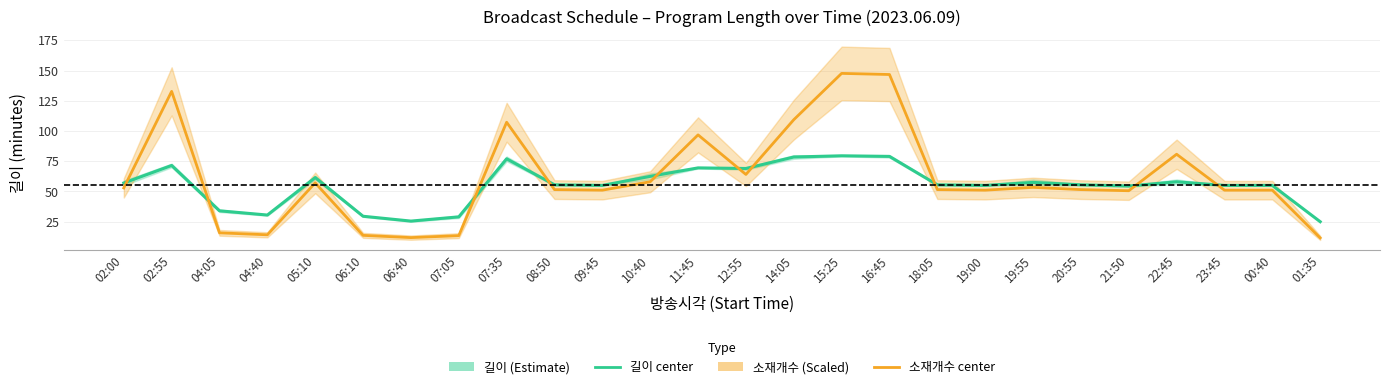

What is the label of the 7th point from the right?

19:55